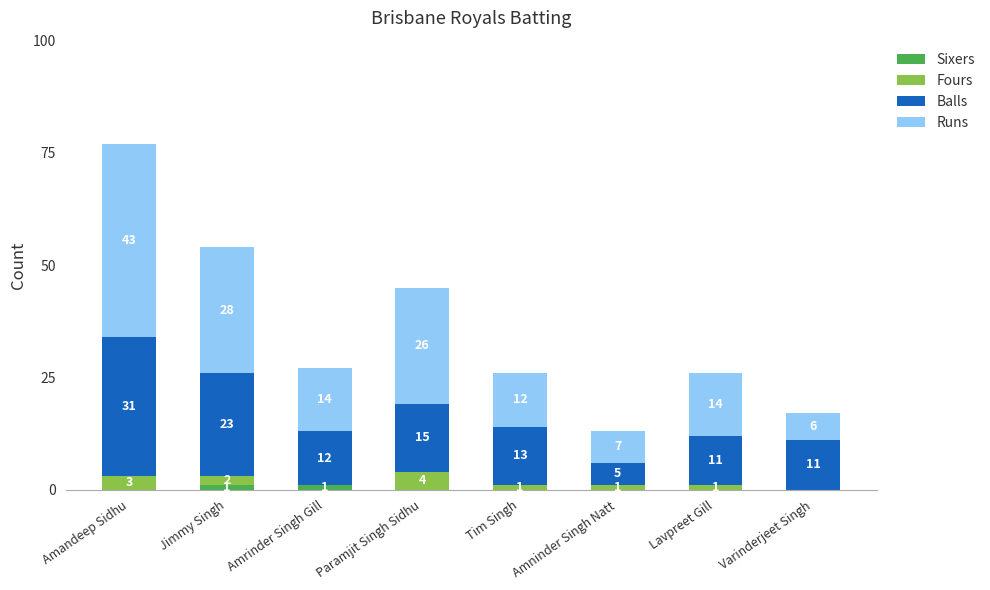

At which category is the sum across all series the highest?

Amandeep Sidhu